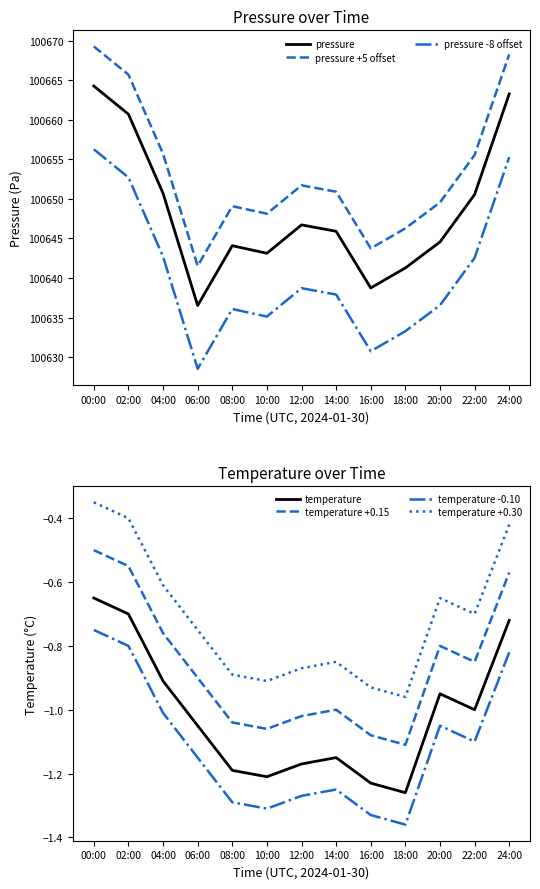

At 14:00, list the series in order from largest to smallest.

pressure, temperature